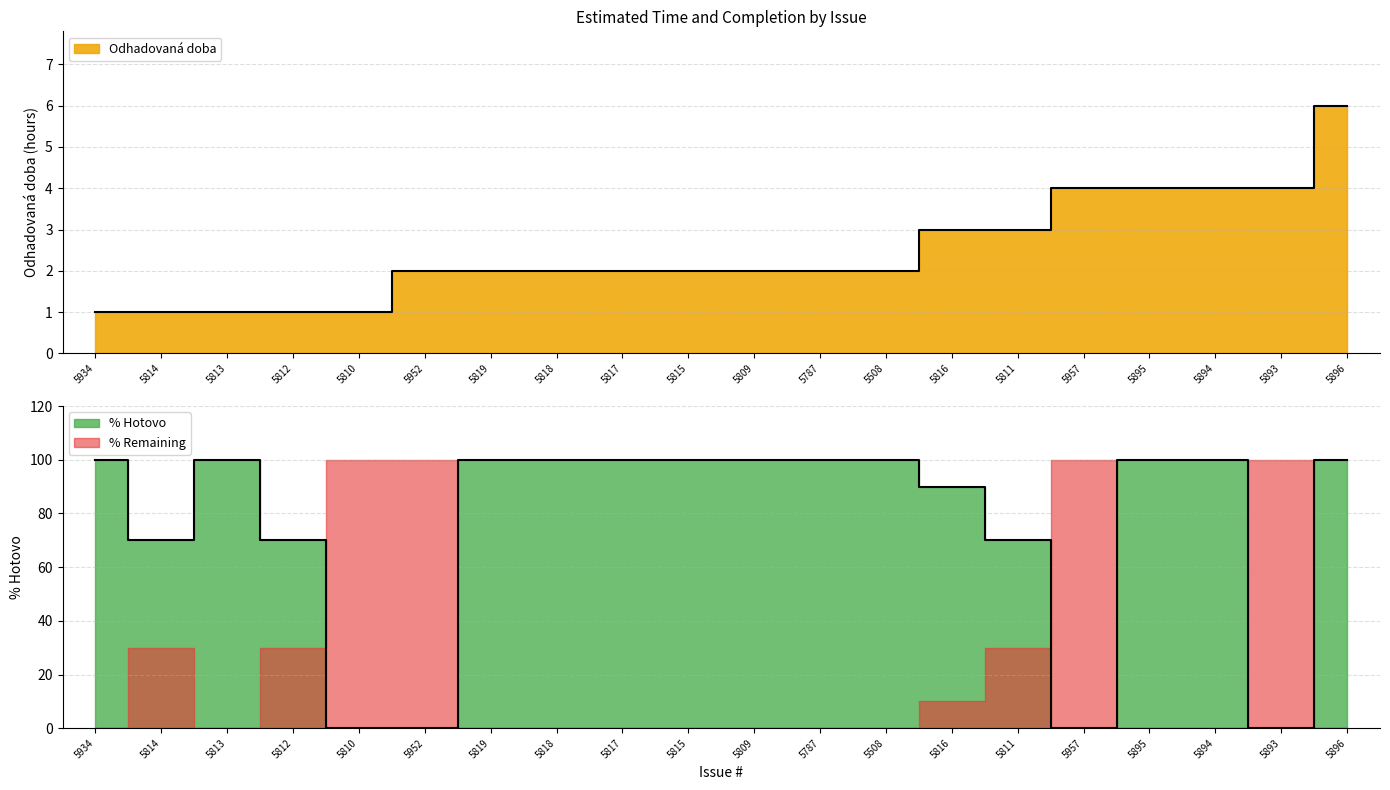

Does the chart display data point markers on the line(s)?

No